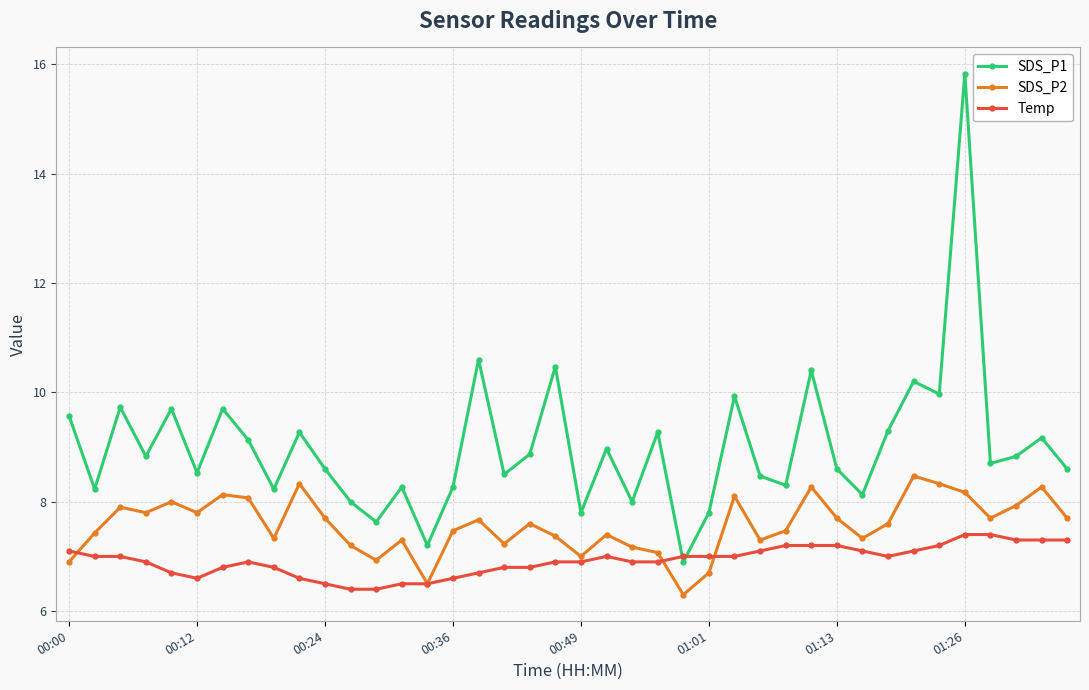

Count the number of data series in this chart.

3